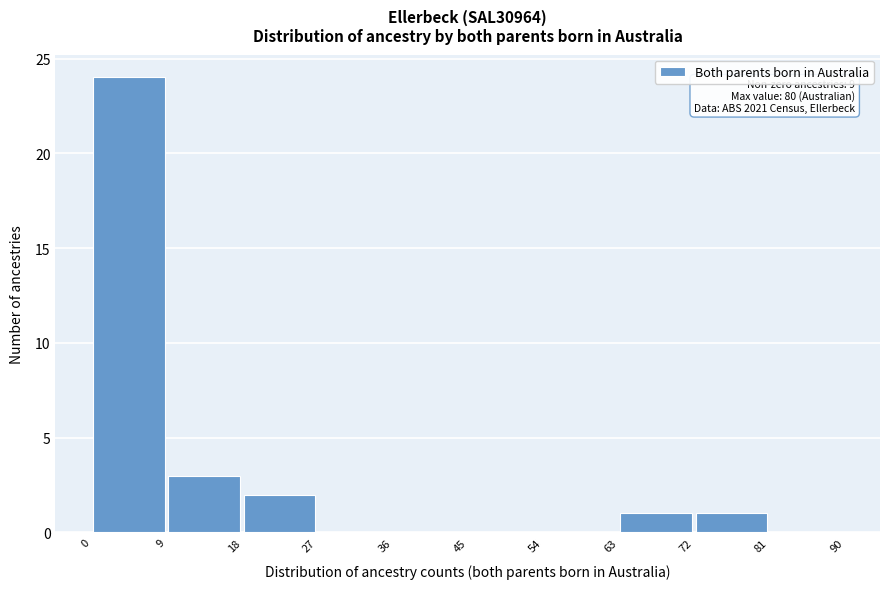

Over which range of the x-axis is the bar tallest?

0 to 9